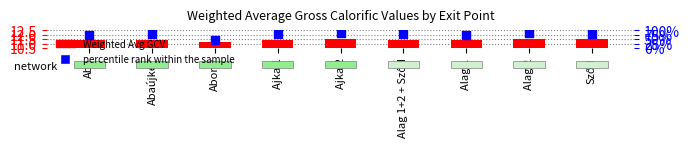

Which series has the largest total across all categories?

percentile rank within the sample